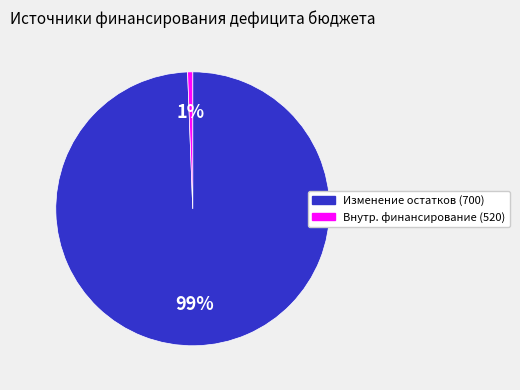

Is there a majority slice in this chart?

Yes